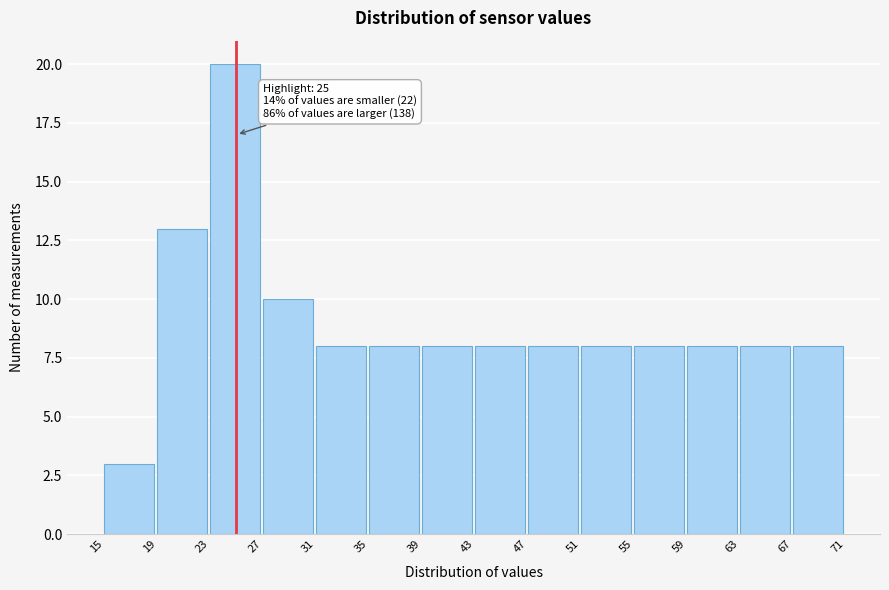

Which range on the x-axis has the tallest bar?

23 to 27